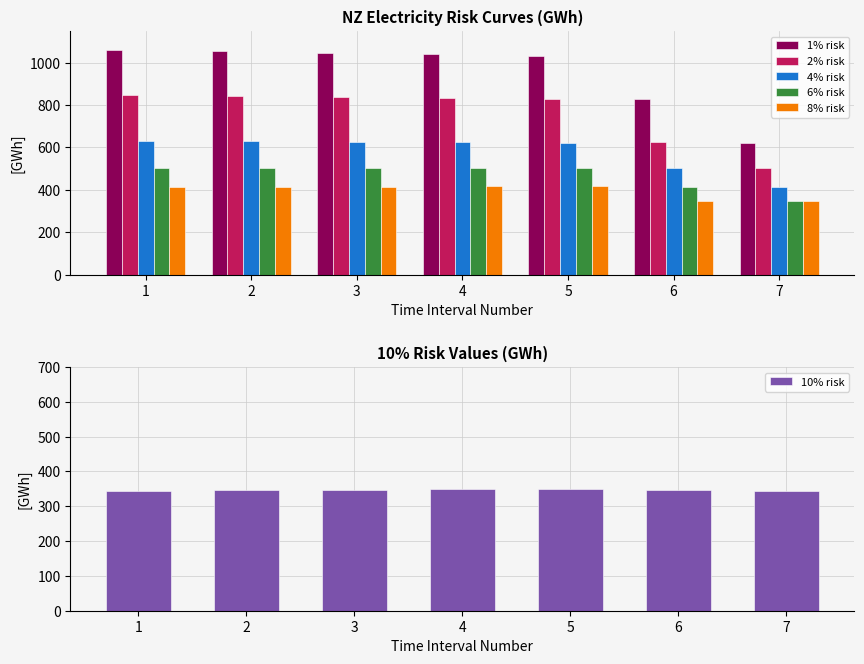

The 2% risk series shows 624.3 at 6. True or false?

True